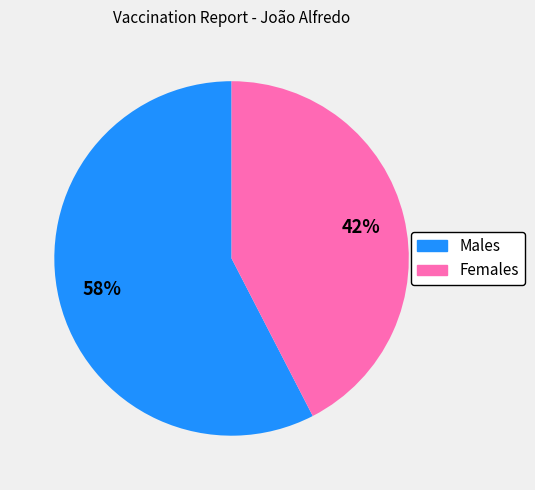

To the nearest percent, what is the combined percentage of Females and Males?

100%